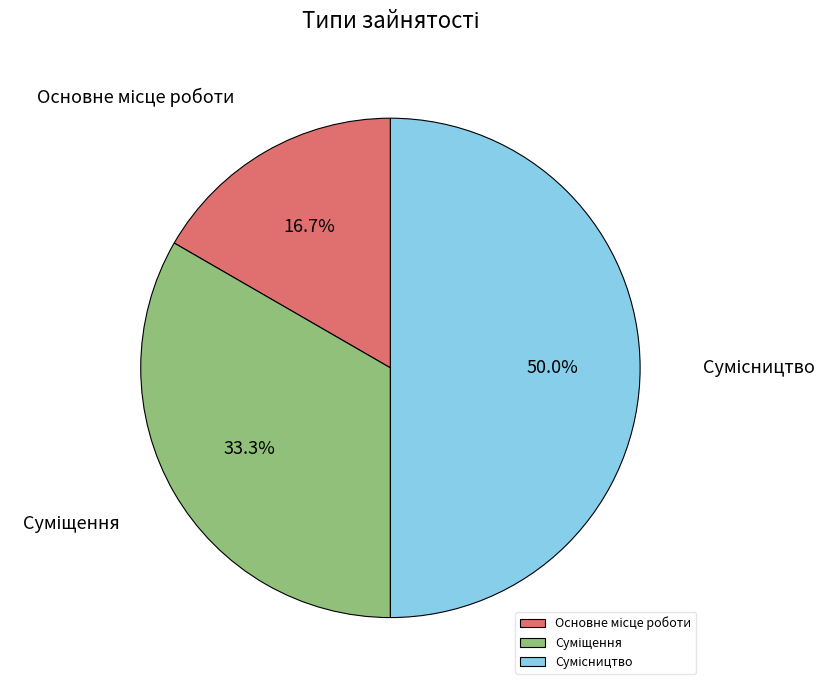

Which slice is the largest?

Сумісництво